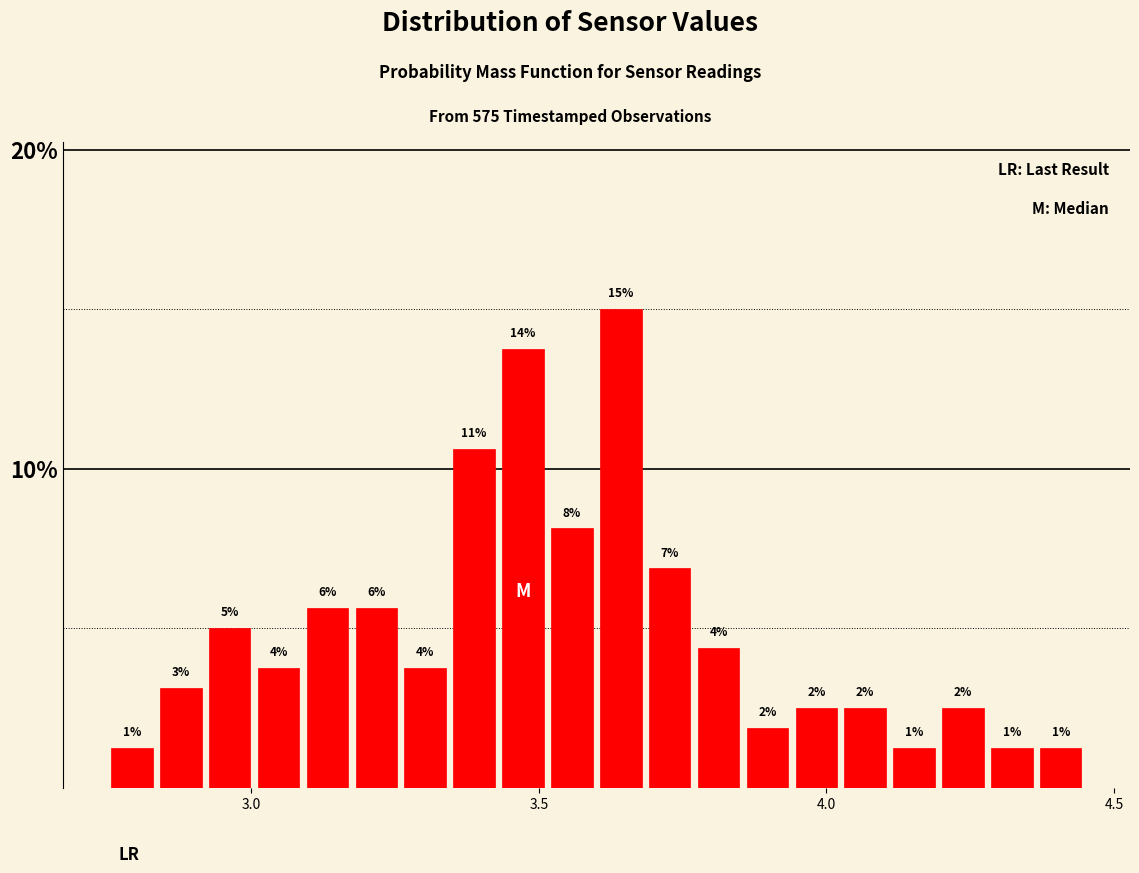

Read against the x-axis, roughly where is the centre of the tallest bar?

3.65